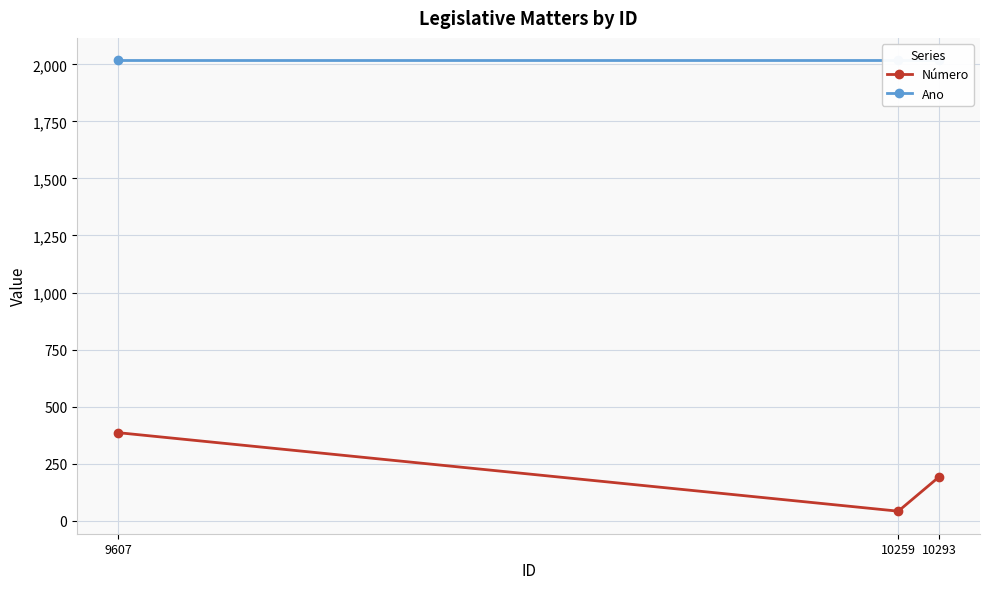

At which label is Número closest to 214?

10293